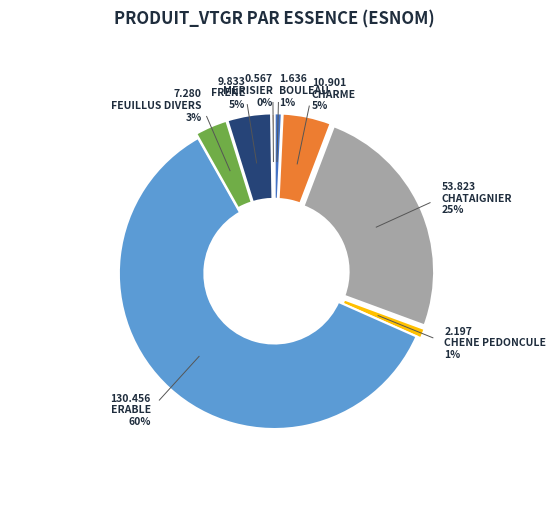

The FRENE slice represents 5% of the pie. True or false?

True